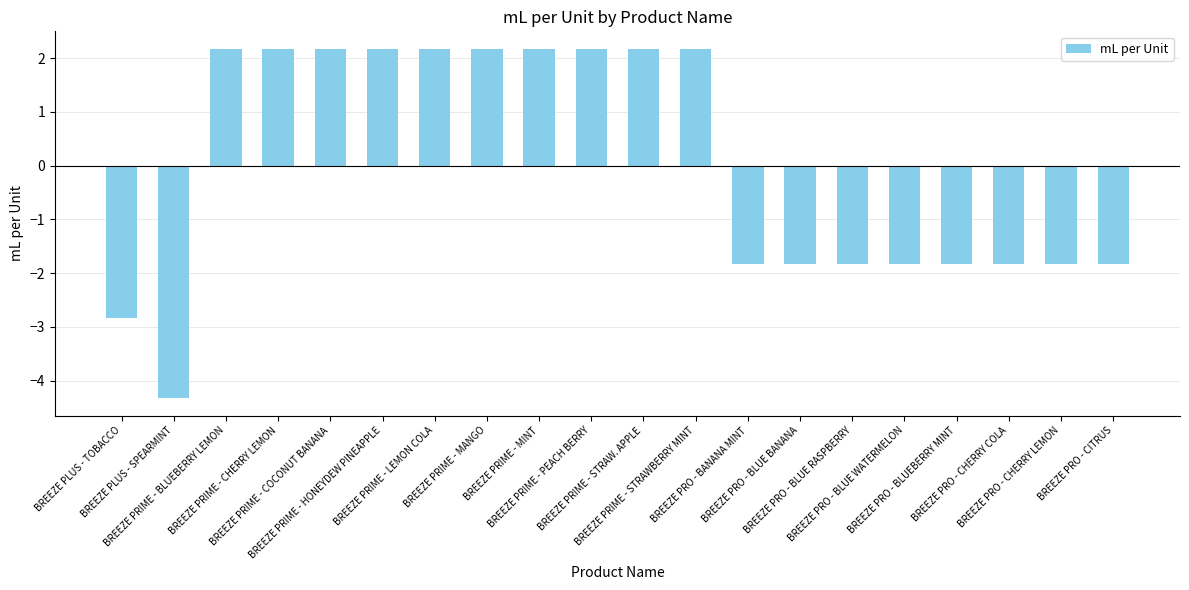

What is the value of the 6th bar from the left?

2.2